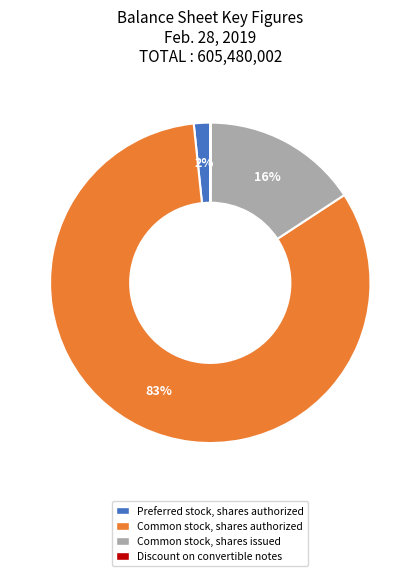

Does Common stock, shares authorized represent more than half of the total?

Yes